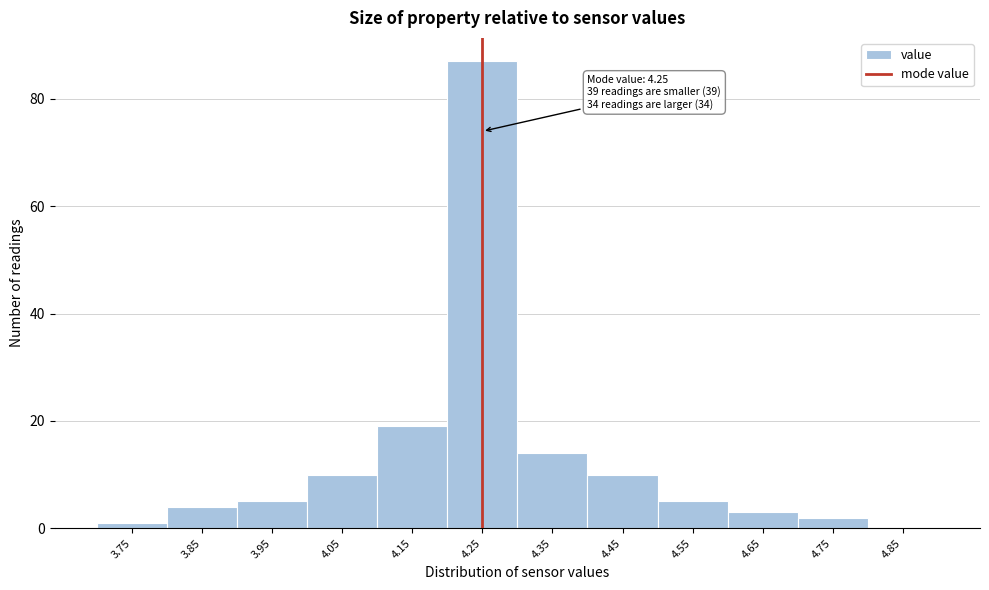

Reading left to right, what are all the values shown in this chart?

3.75=1	3.85=4	3.95=5	4.05=10	4.15=19	4.25=87	4.35=14	4.45=10	4.55=5	4.65=3	4.75=2	4.85=0